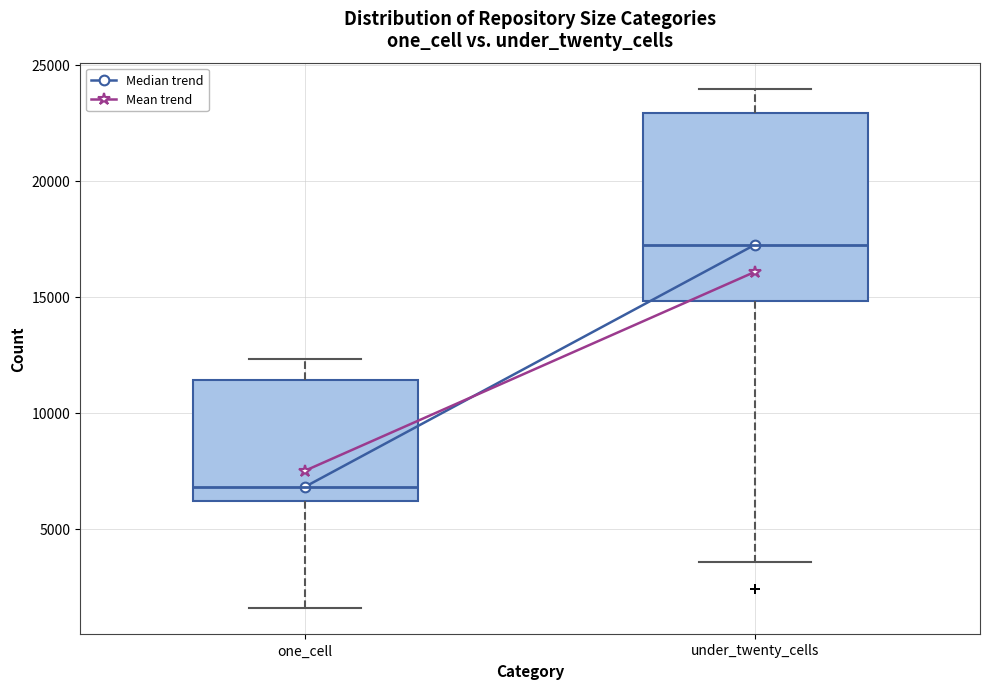

Reading left to right, transcribe this box plot: for each box, give where its median line is, the range the box spans, and where its two whiskers end, as read against the y-axis. The values are not printed on the chart, so give them approximately, as read against the axis.

one_cell: median 7000, box 6000 to 11500, whiskers 1500 to 12500
under_twenty_cells: median 17500, box 15000 to 23000, whiskers 3500 to 24000